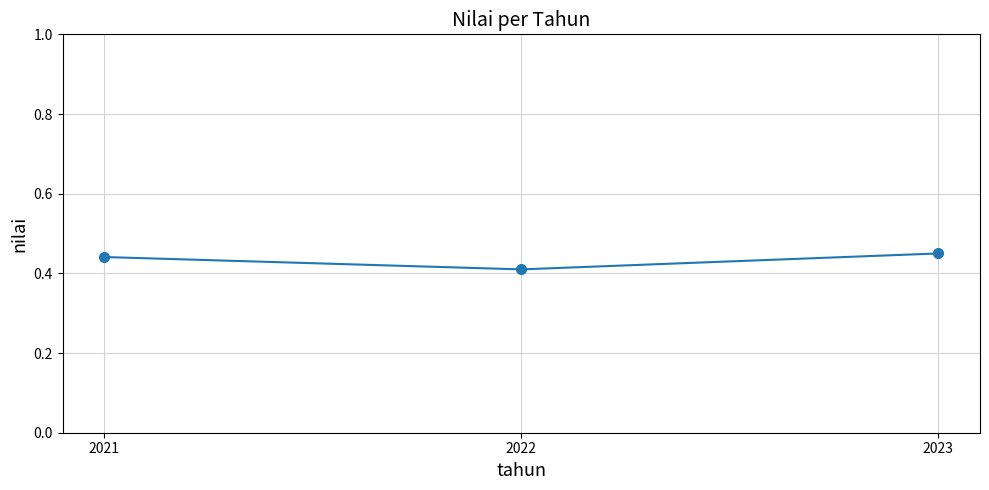

How many lines are shown in the chart?

1